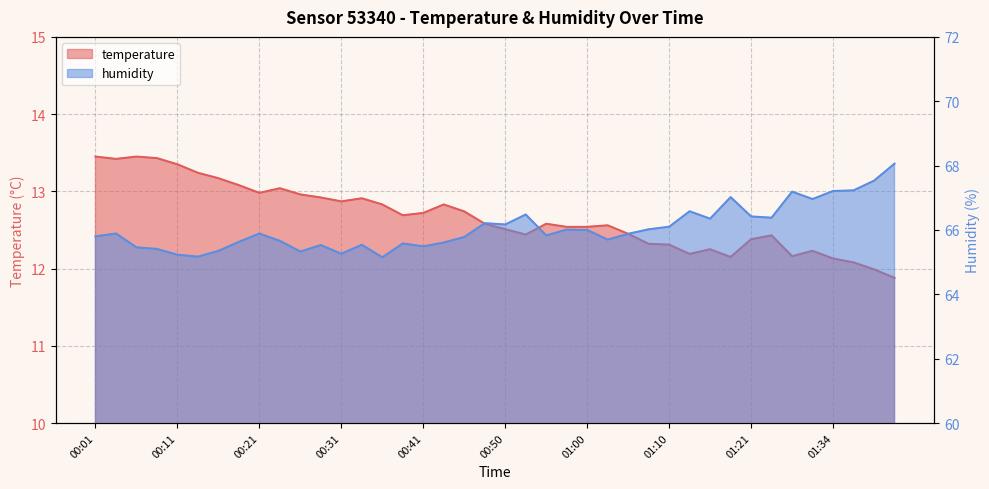

True or false: temperature has a value of 18.1 at 00:38.

False